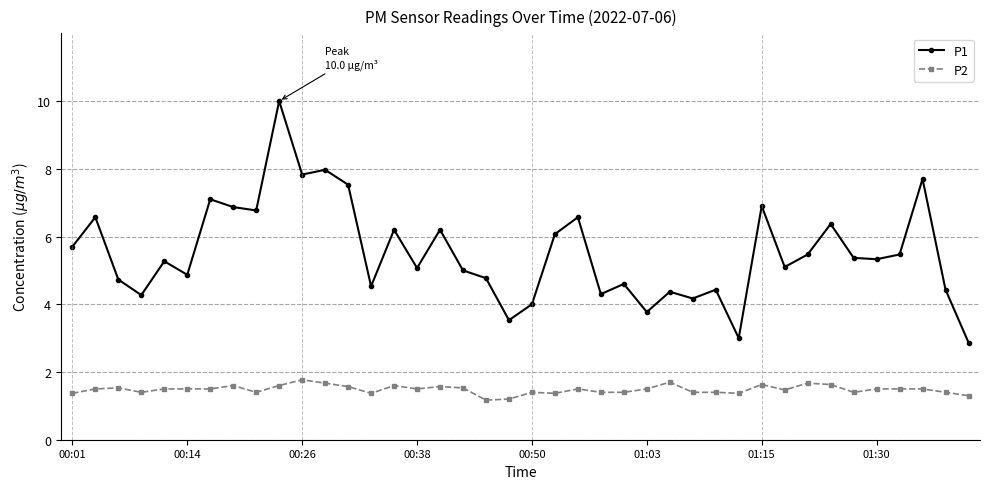

What is the minimum value for P1?

2.9